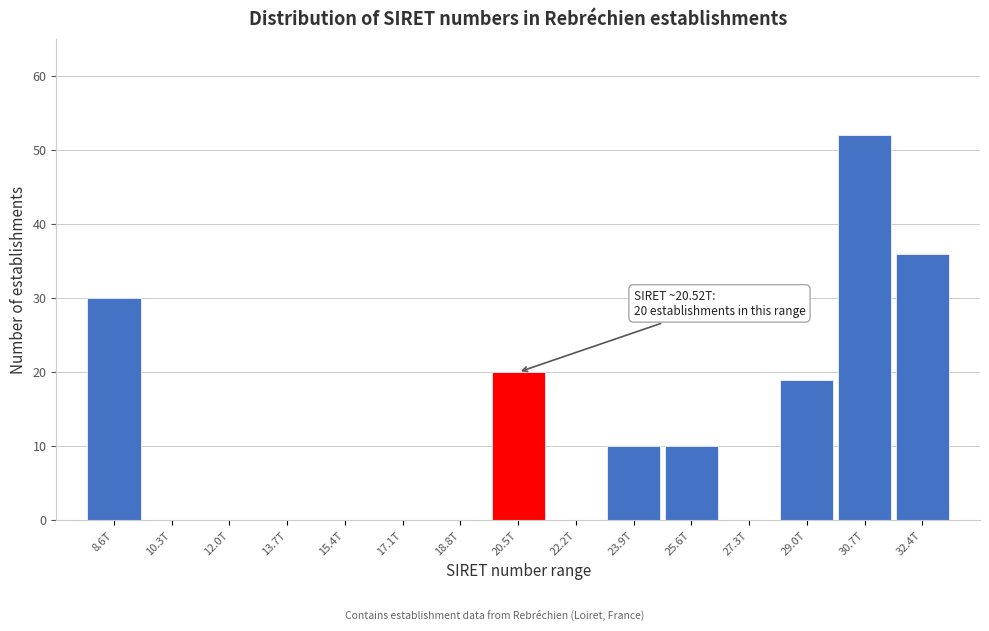

Reading left to right, transcribe all the data shown in this chart.

8.6T=30	10.3T=0	12.0T=0	13.7T=0	15.4T=0	17.1T=0	18.8T=0	20.5T=20	22.2T=0	23.9T=10	25.6T=10	27.3T=0	29.0T=19	30.7T=52	32.4T=36